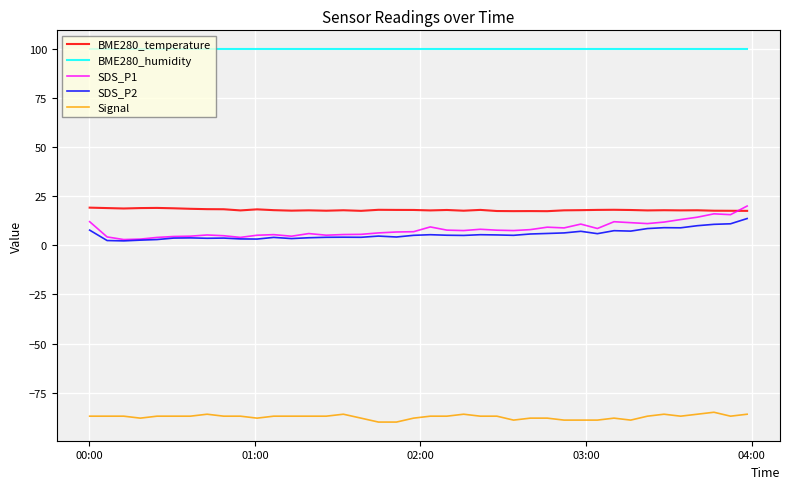

Which series has the largest total across all categories?

BME280_humidity